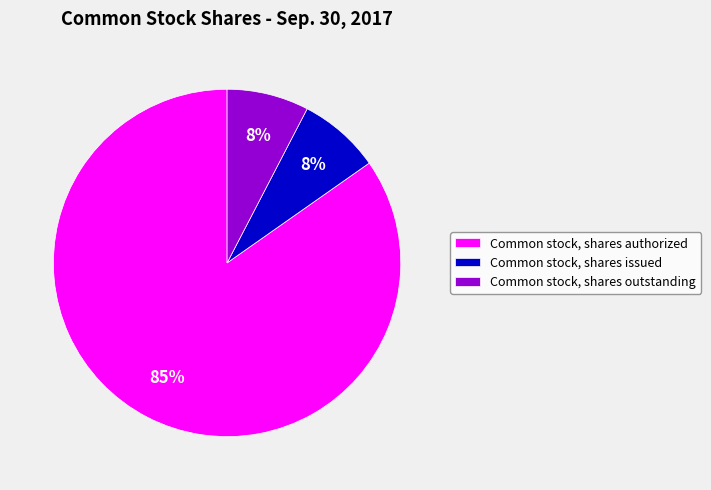

True or false: Common stock, shares authorized accounts for 85% of the total.

True